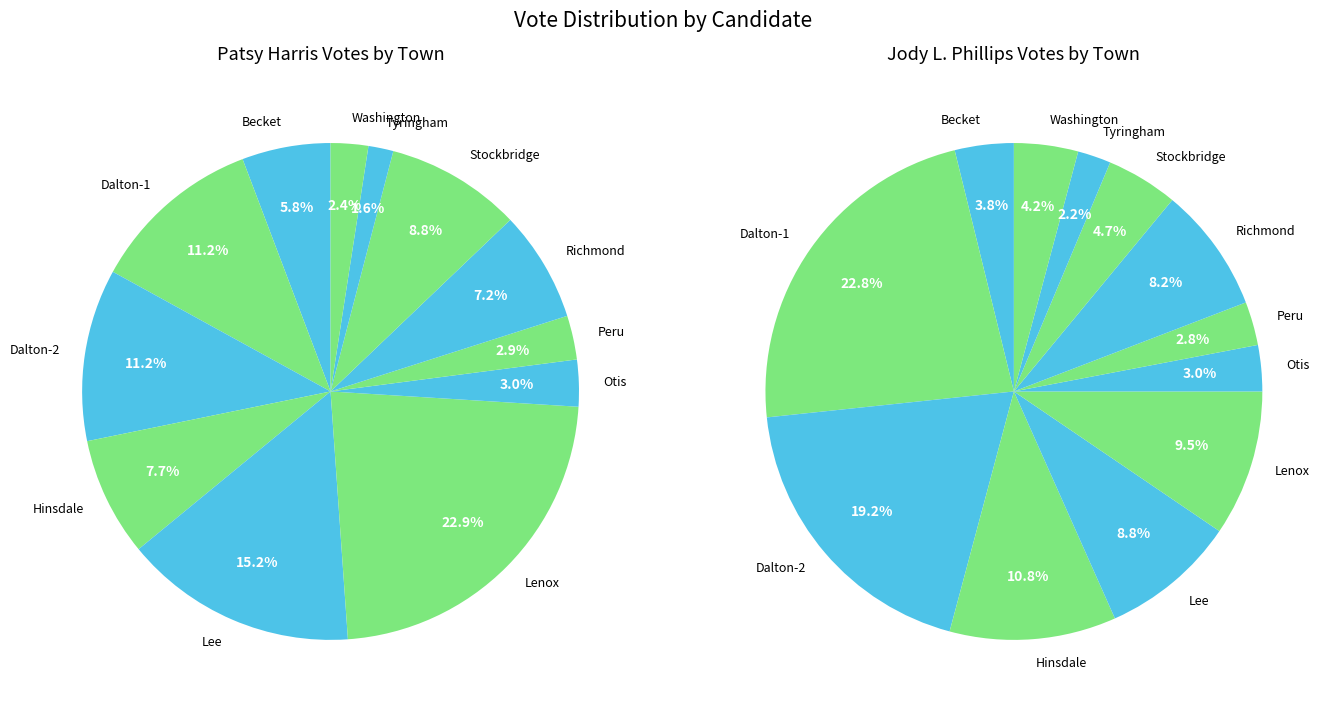

To the nearest percent, what is the average slice percentage?

8%